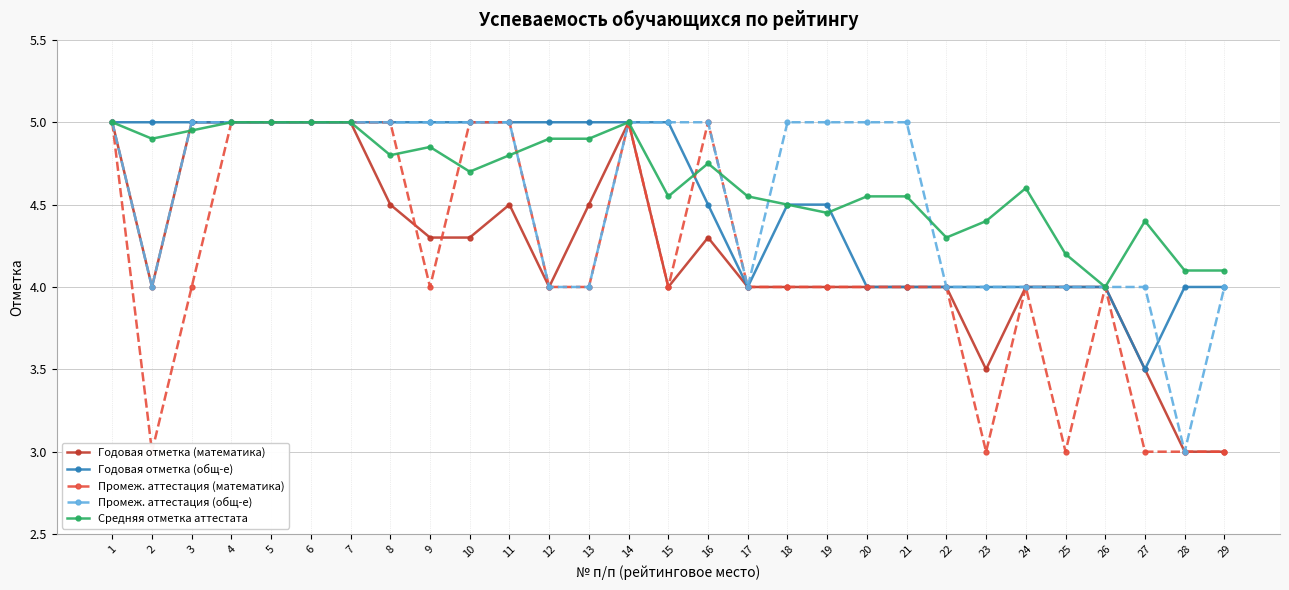

How many Годовая отметка (математика) values are between 4 and 5?

25